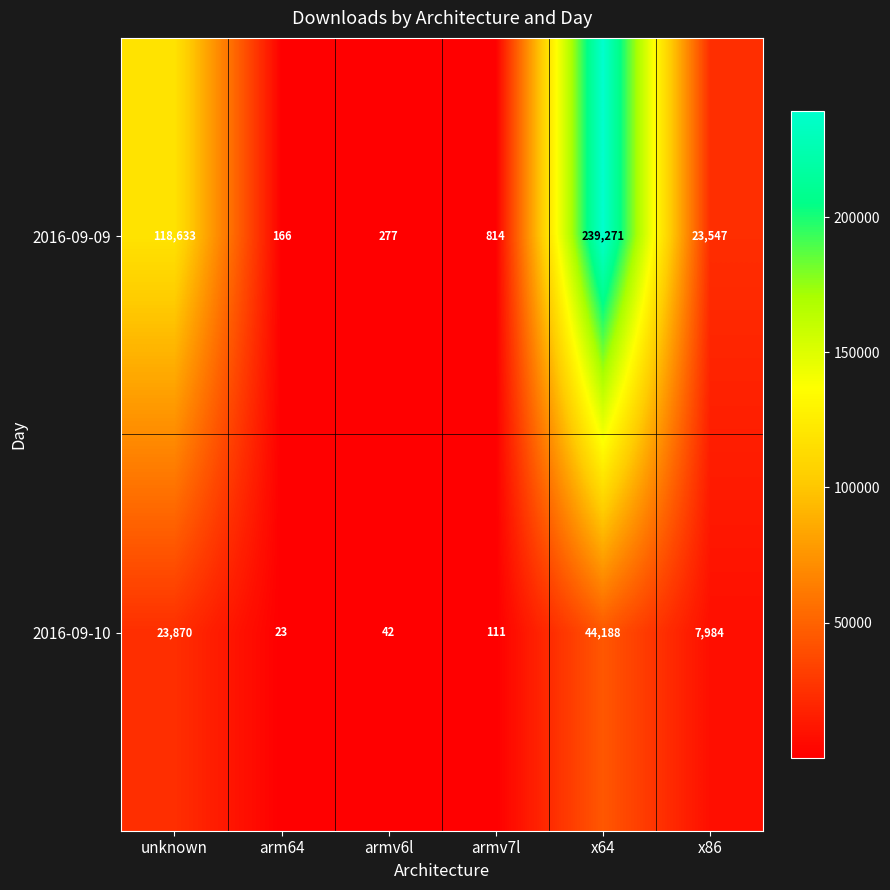

Reading left to right, transcribe all the data shown in this chart.

2016-09-09: 118633	166	277	814	239271	23547
2016-09-10: 23870	23	42	111	44188	7984